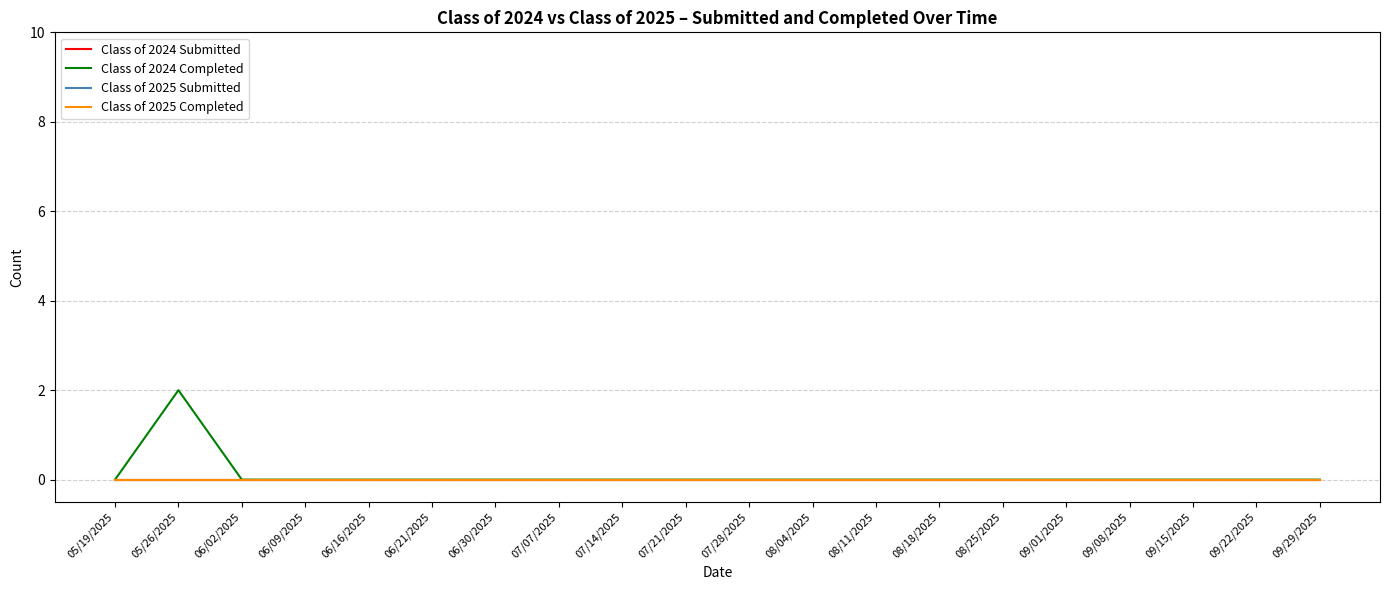

Does the chart display data point markers on the line(s)?

No